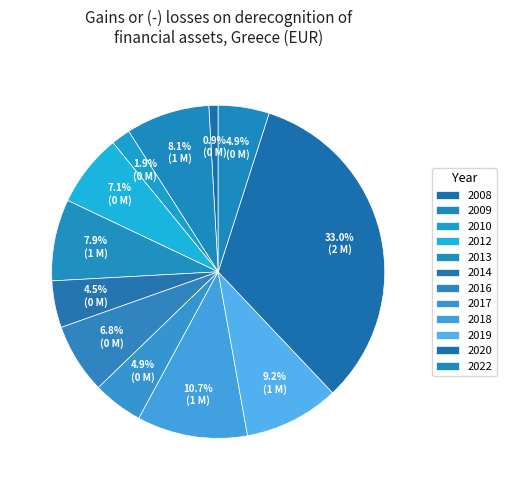

Which slice is the smallest?

2008